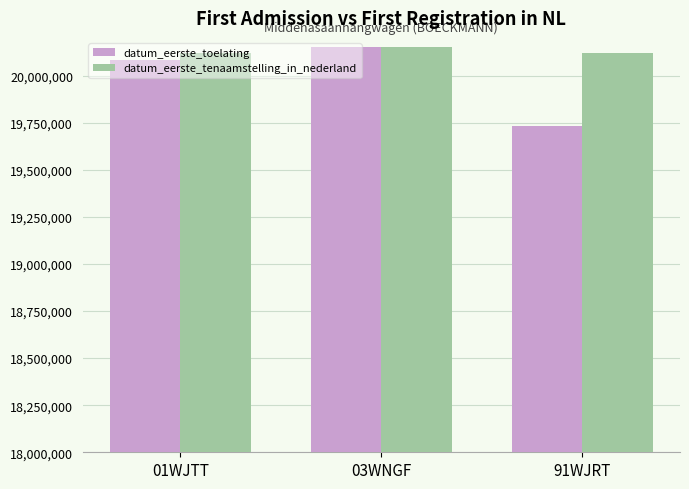

True or false: datum_eerste_tenaamstelling_in_nederland has a value of 20150818 at 03WNGF.

True